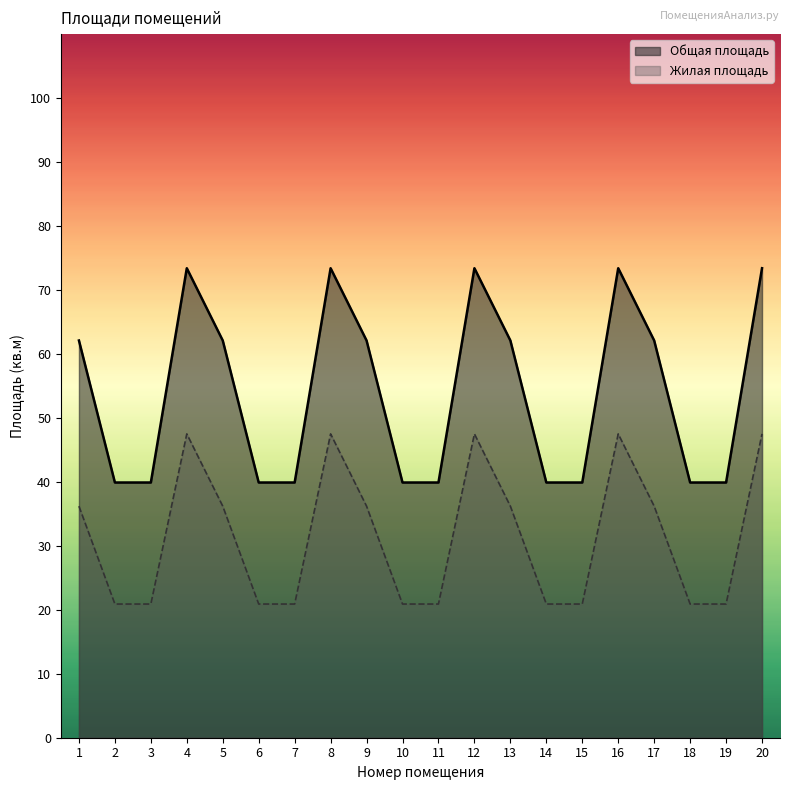

How many data points in Жилая площадь are less than 36?

10